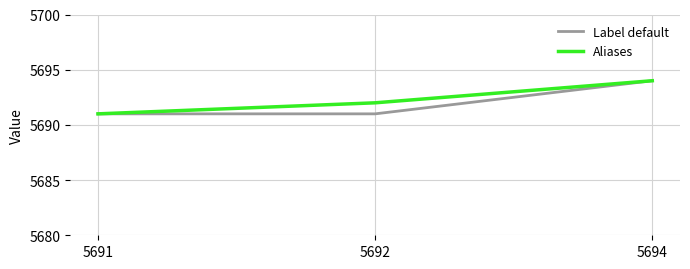

Which category has the highest value in the Label default series?

5694